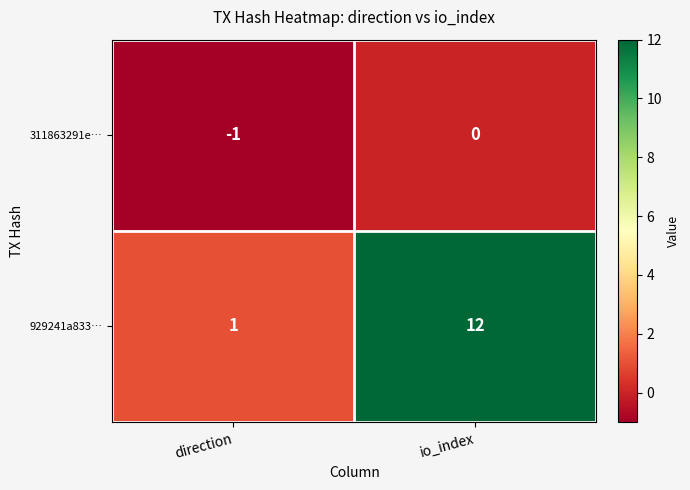

What is the sum of the 929241a833… values at io_index and direction?

13